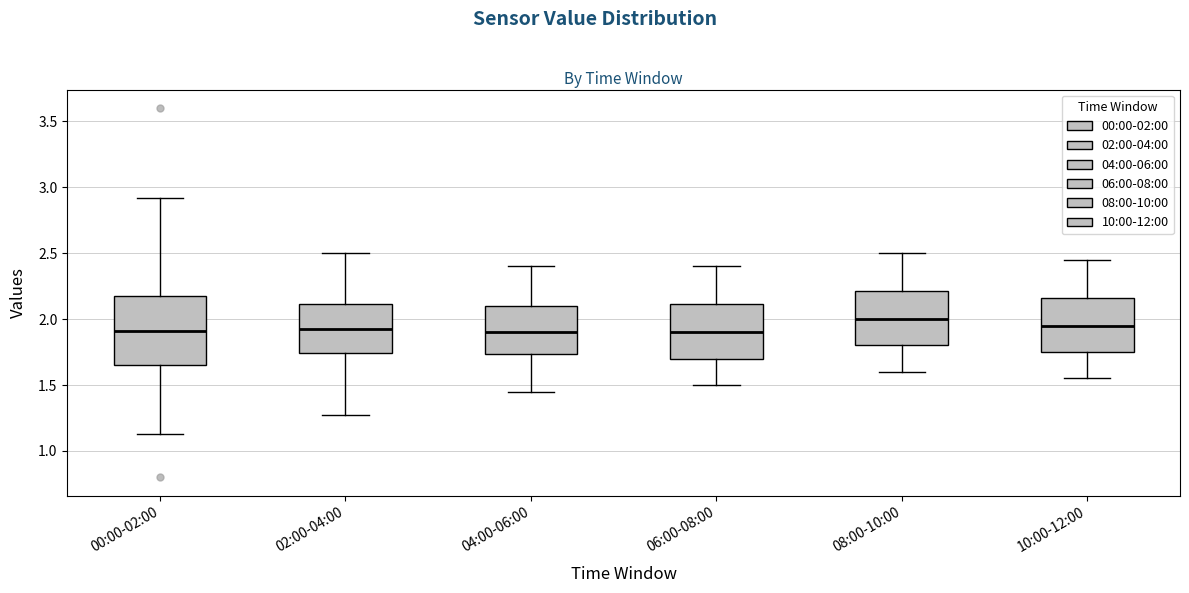

Reading left to right, transcribe this box plot: for each box, give where its median line is, the range the box spans, and where its two whiskers end, as read against the y-axis. The values are not printed on the chart, so give them approximately, as read against the axis.

00:00-02:00: median 1.90, box 1.65 to 2.20, whiskers 1.15 to 2.90
02:00-04:00: median 1.95, box 1.75 to 2.10, whiskers 1.25 to 2.50
04:00-06:00: median 1.90, box 1.75 to 2.10, whiskers 1.45 to 2.40
06:00-08:00: median 1.90, box 1.70 to 2.10, whiskers 1.50 to 2.40
08:00-10:00: median 2.00, box 1.80 to 2.20, whiskers 1.60 to 2.50
10:00-12:00: median 1.95, box 1.75 to 2.15, whiskers 1.55 to 2.45